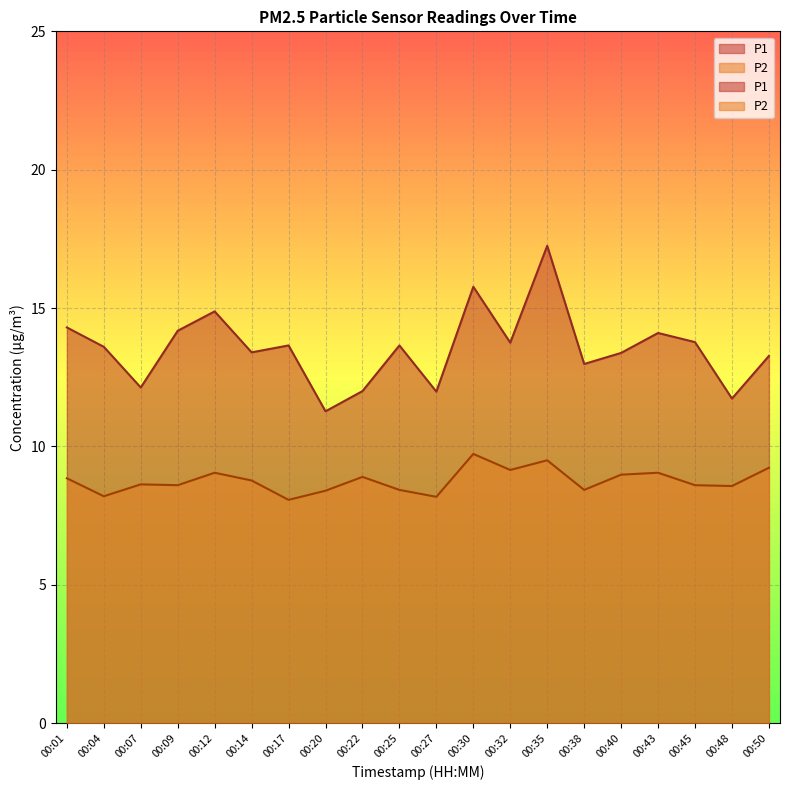

At which label does P1 reach its minimum?

00:20